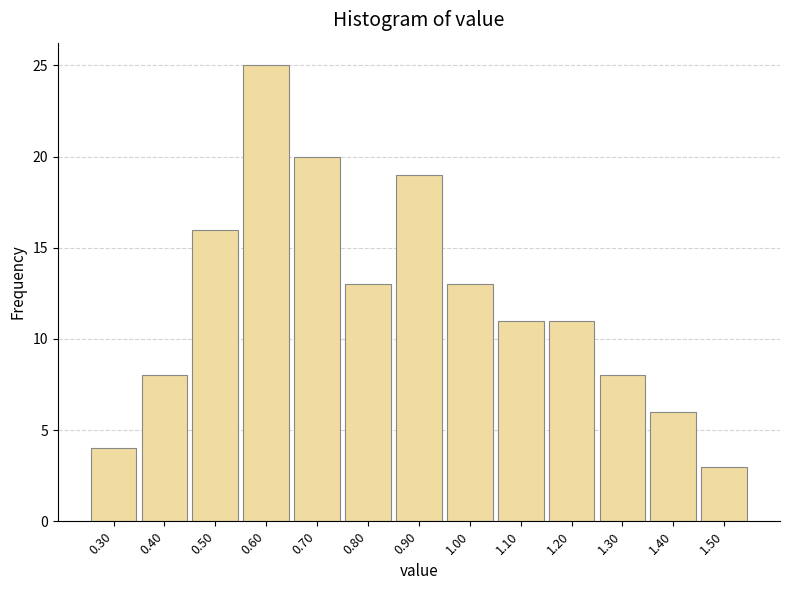

Reading right to left, list all the values displayed in this chart.

1.50=3	1.40=6	1.30=8	1.20=11	1.10=11	1.00=13	0.90=19	0.80=13	0.70=20	0.60=25	0.50=16	0.40=8	0.30=4